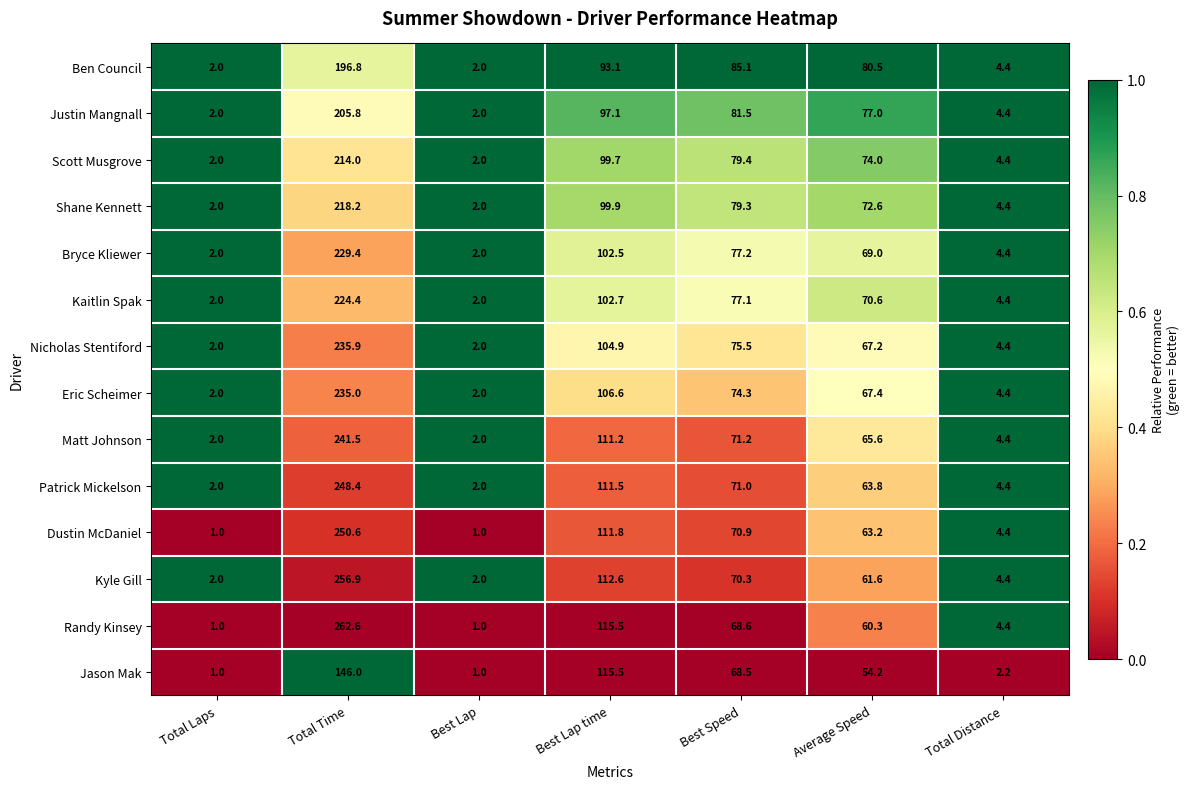

Between Total Laps and Total Time, which series saw the biggest shift?

Randy Kinsey